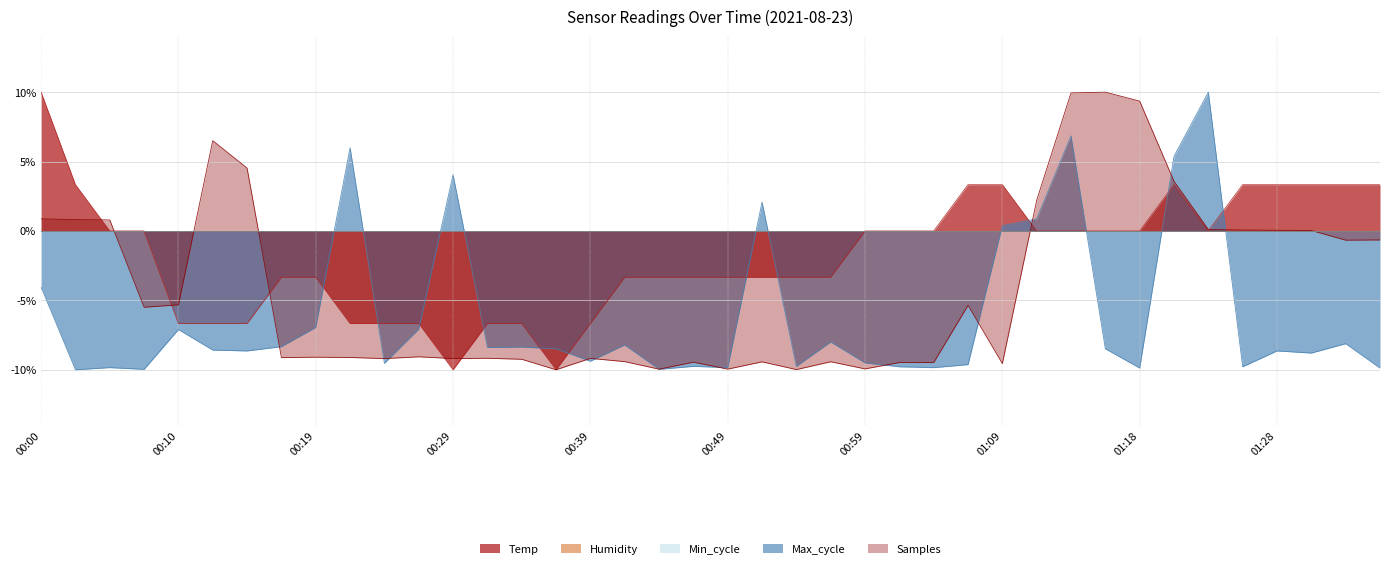

At how many categories does at least one series exceed 0?

21